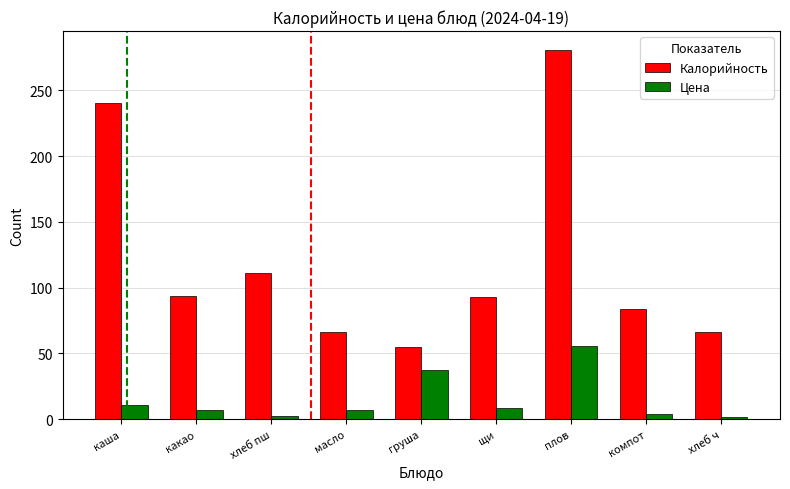

At which category is the sum across all series the highest?

плов